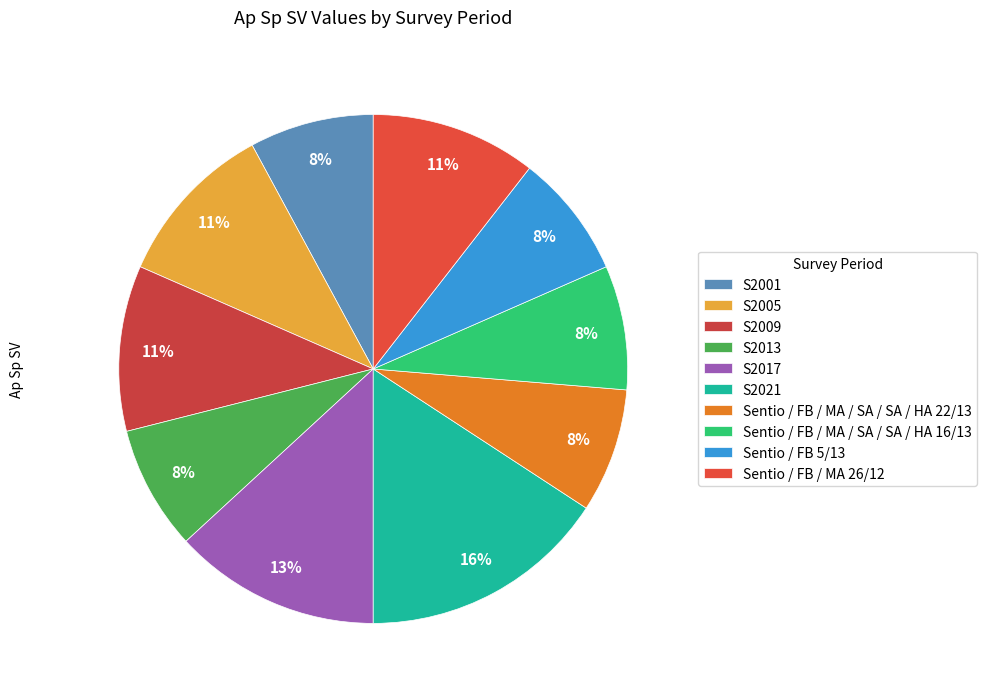

What percentage do Sentio / FB / MA / SA / SA / HA 22/13 and S2021 together represent?

23.7%